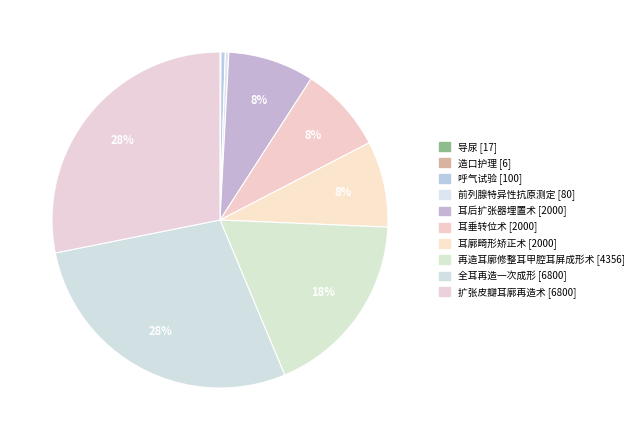

What percentage do 前列腺特异性抗原测定 and 耳后扩张器埋置术 together represent?

8.6%